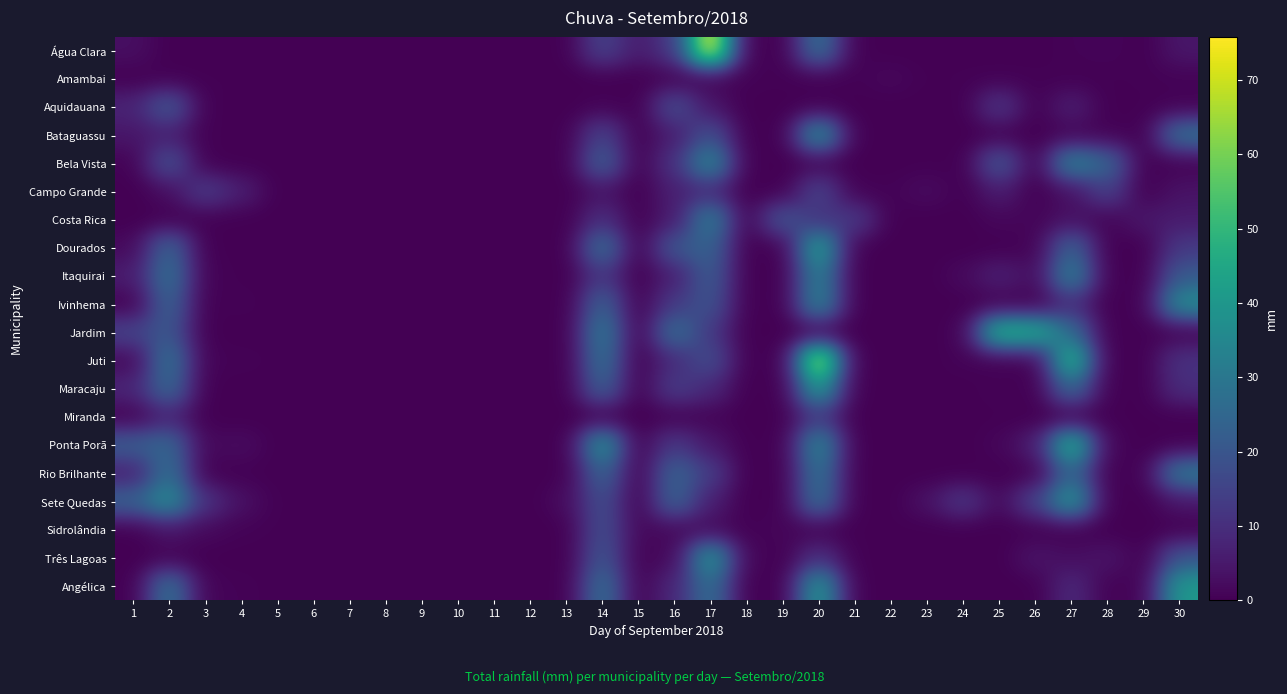

Count the number of categories in the chart.

30